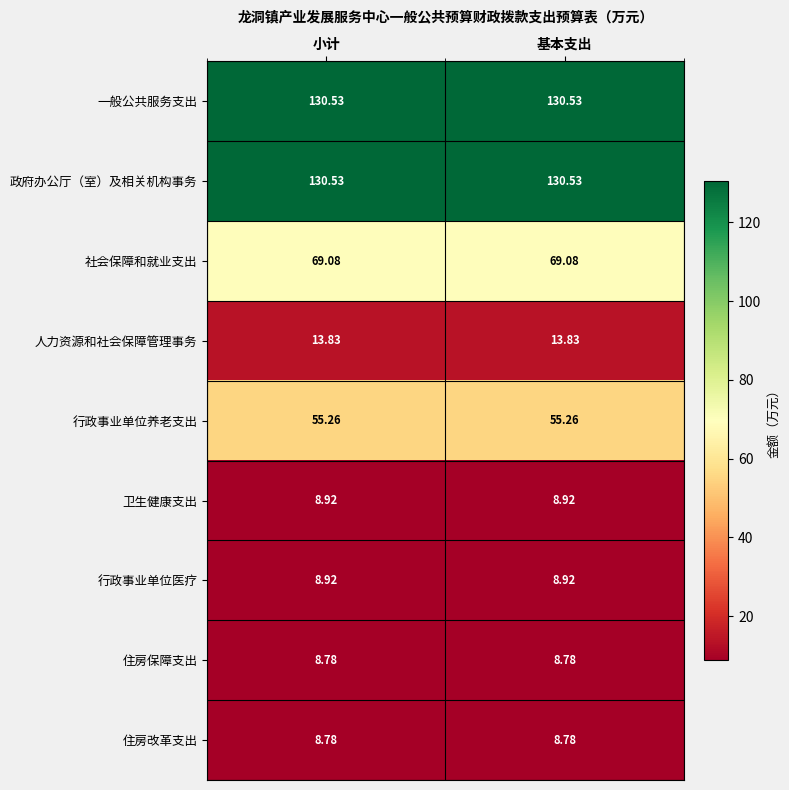

Is the value of 政府办公厅（室）及相关机构事务 at 基本支出 greater than the value of 住房保障支出 at 基本支出?

Yes